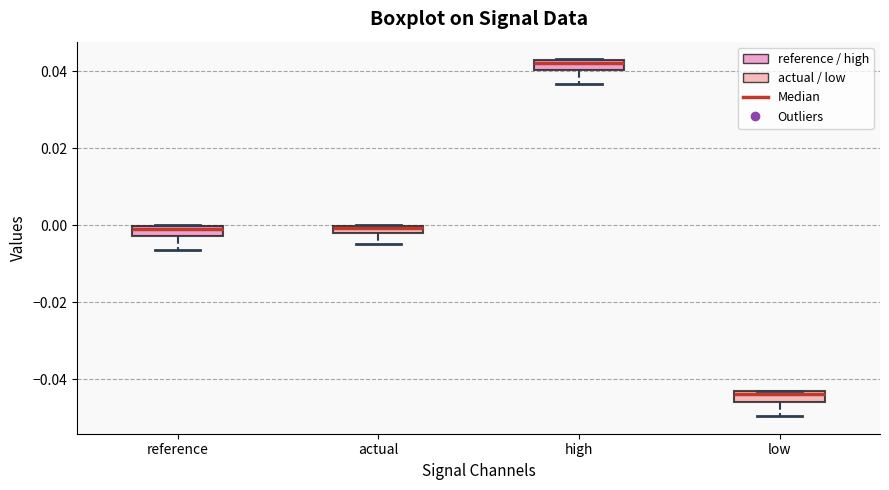

Where is the lower edge of the box for reference on the y-axis? The values are not printed on the chart, so give them approximately, as read against the axis.

-0.002